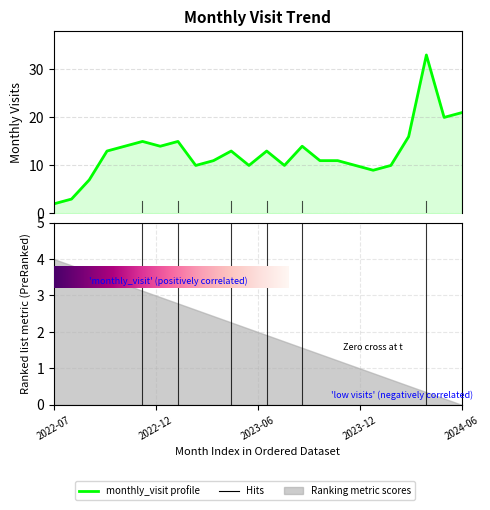

The value at 2024-03 is 23. True or false?

False